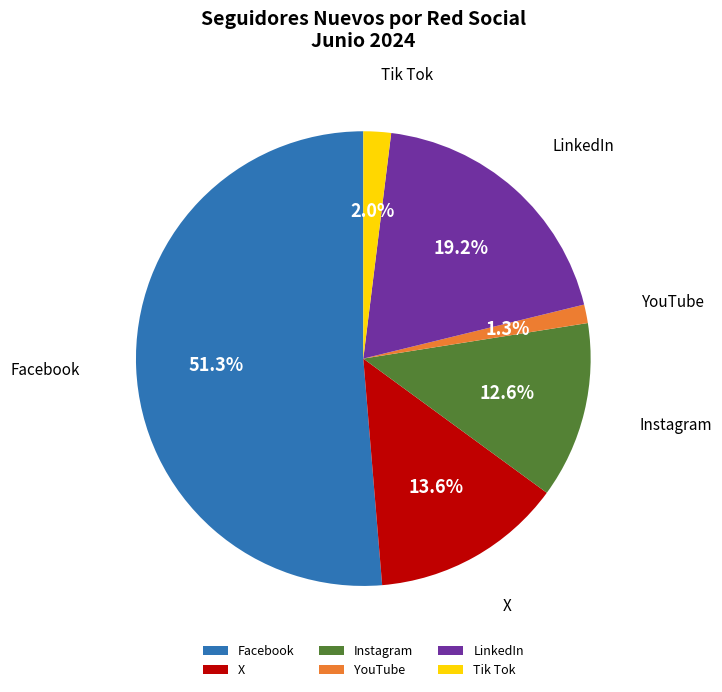

Is there a majority slice in this chart?

Yes